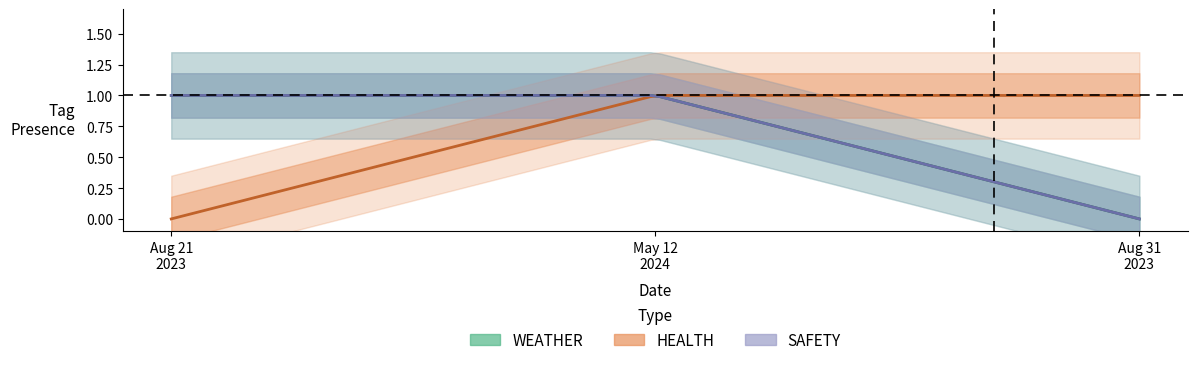

How many lines are shown in the chart?

5